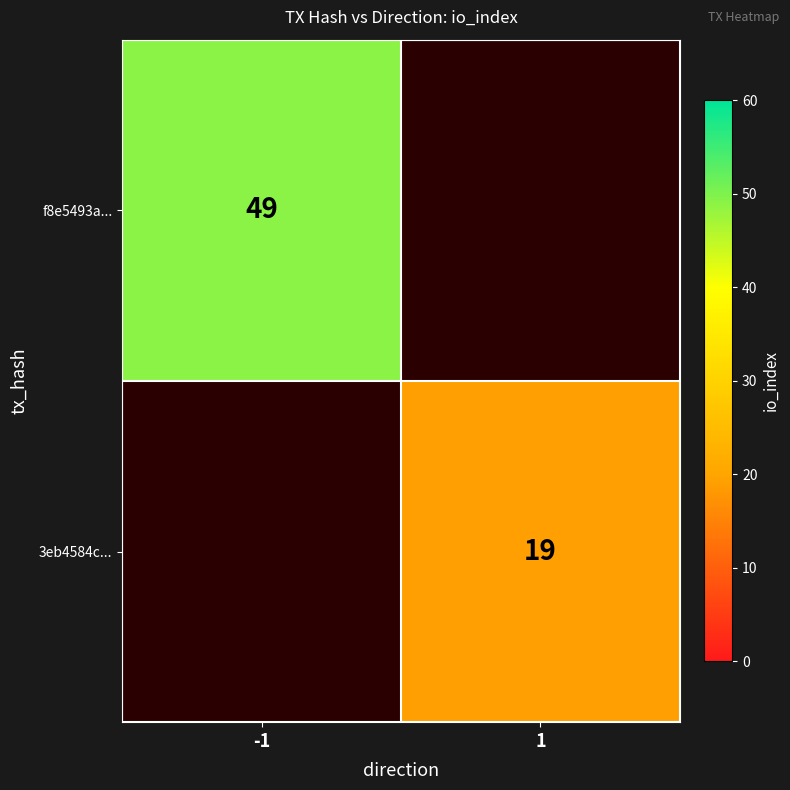

Is it true that 3eb4584c... equals 19 at 1?

True